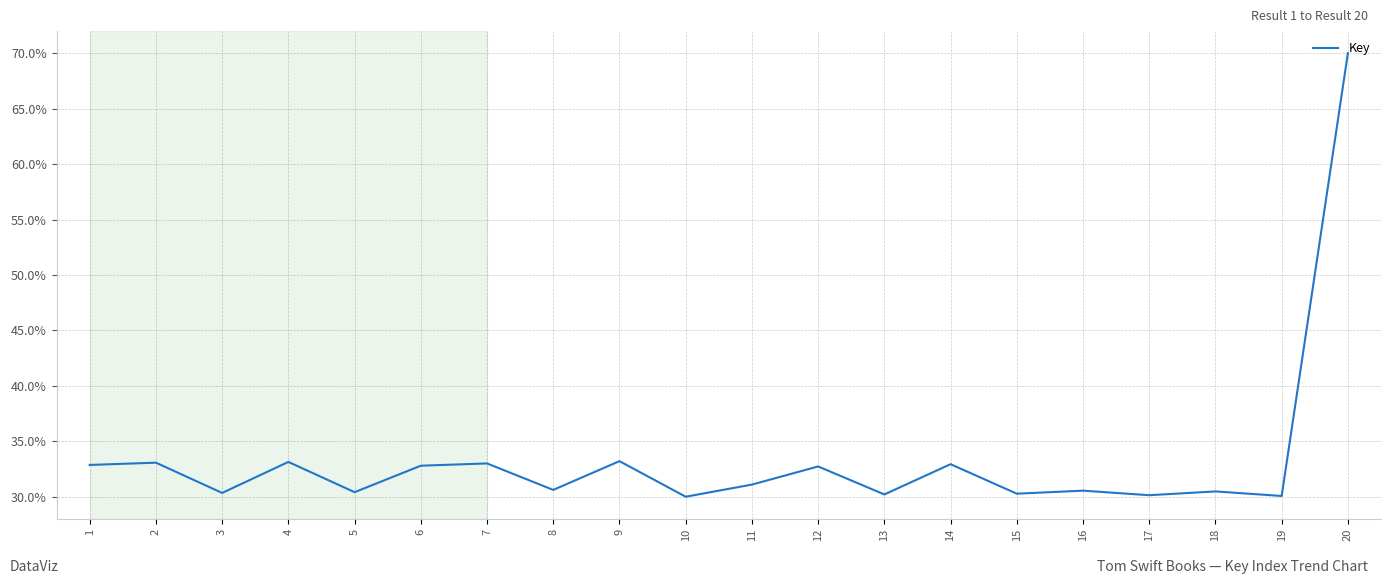

How many lines are shown in the chart?

1